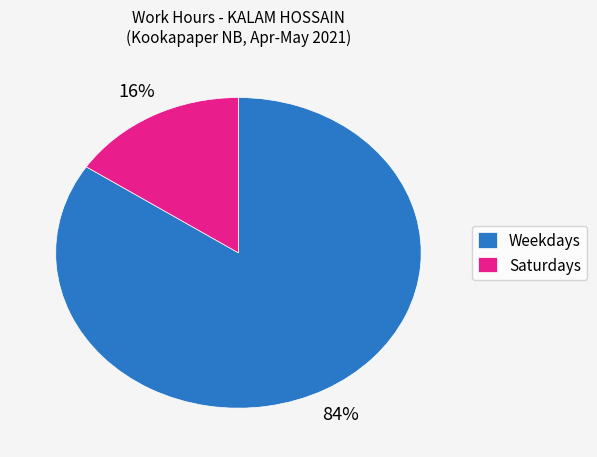

To the nearest percent, what is the average slice percentage?

50%